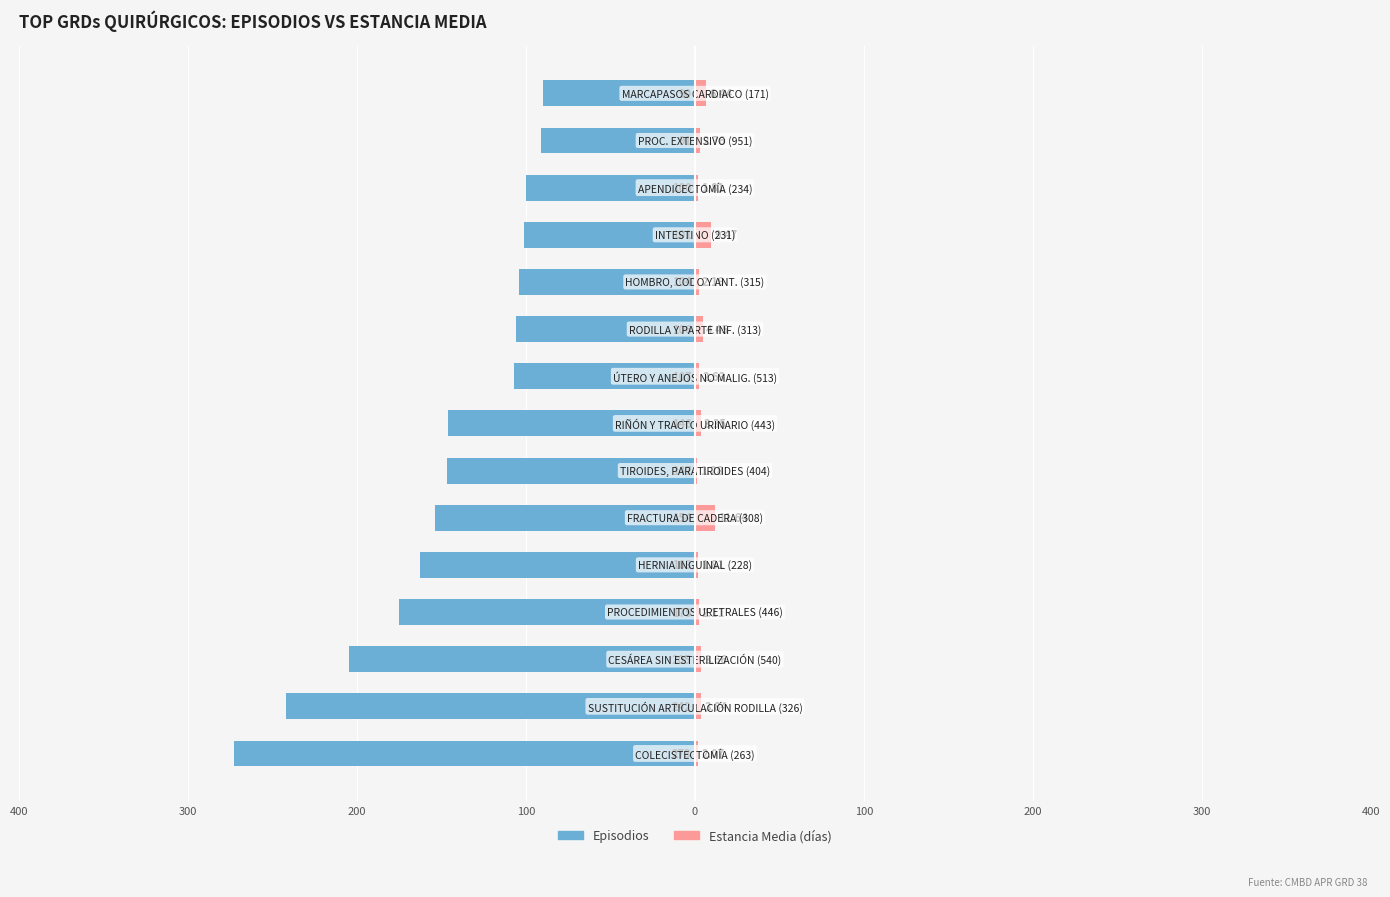

Does the chart contain stacked bars?

No